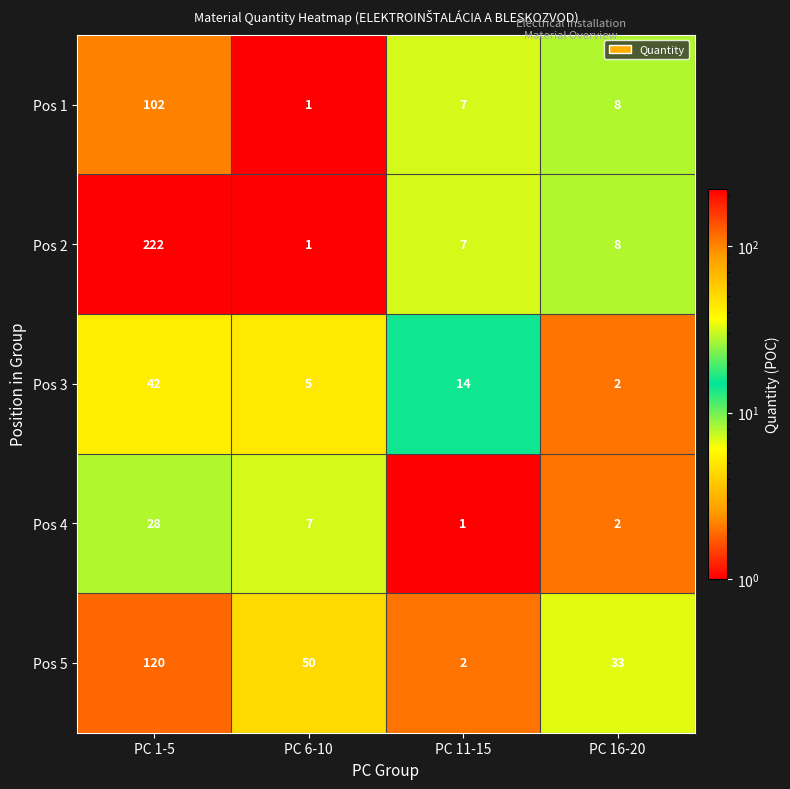

Count the number of data series in this chart.

5